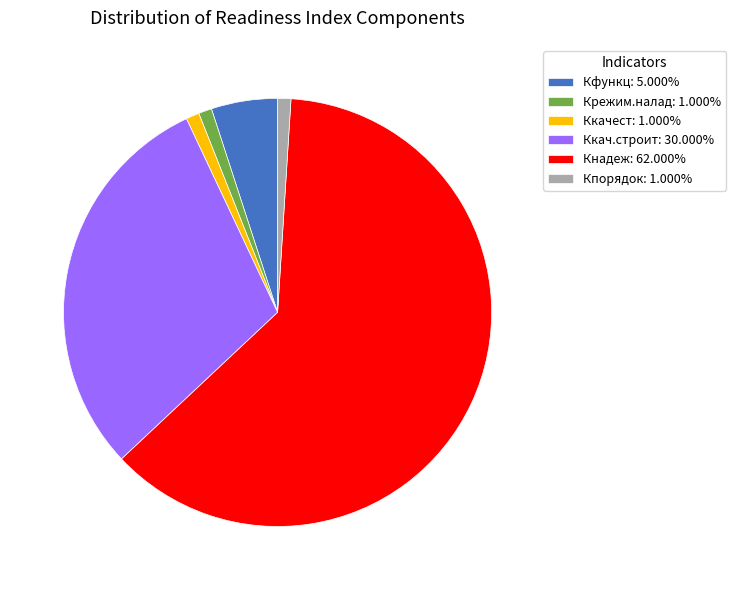

Is Кнадеж: 62.000% the majority of the pie?

Yes